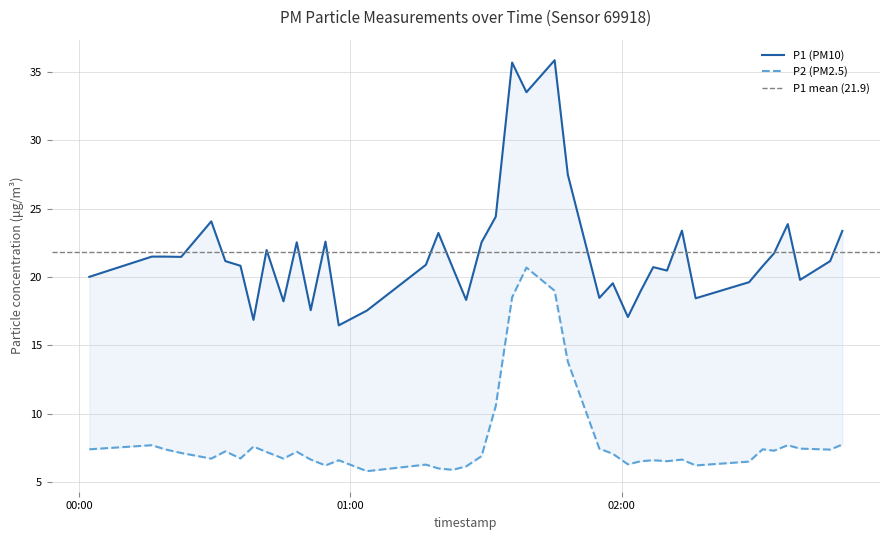

At which category does P2 reach its first local peak?

2023-07-22T00:16:07